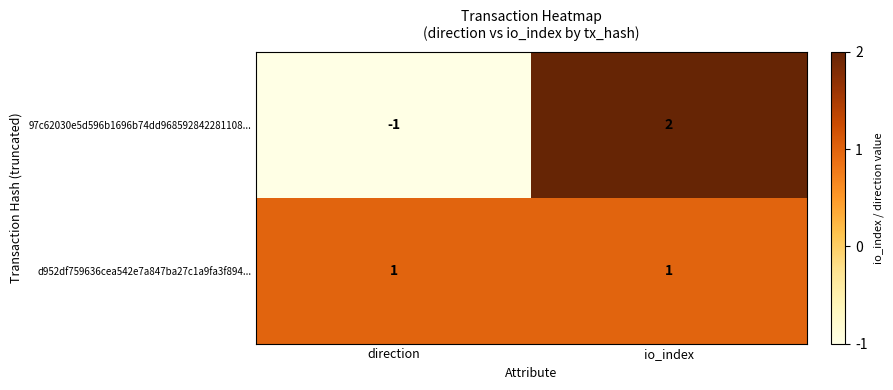

What is the maximum value shown in the chart?

2